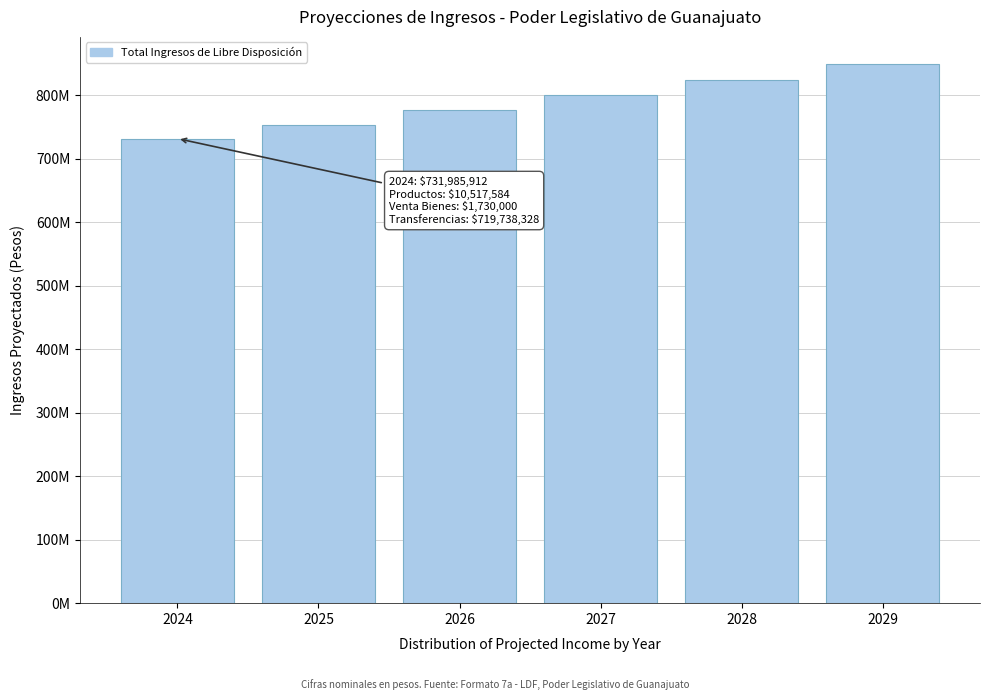

Are the bars horizontal?

No